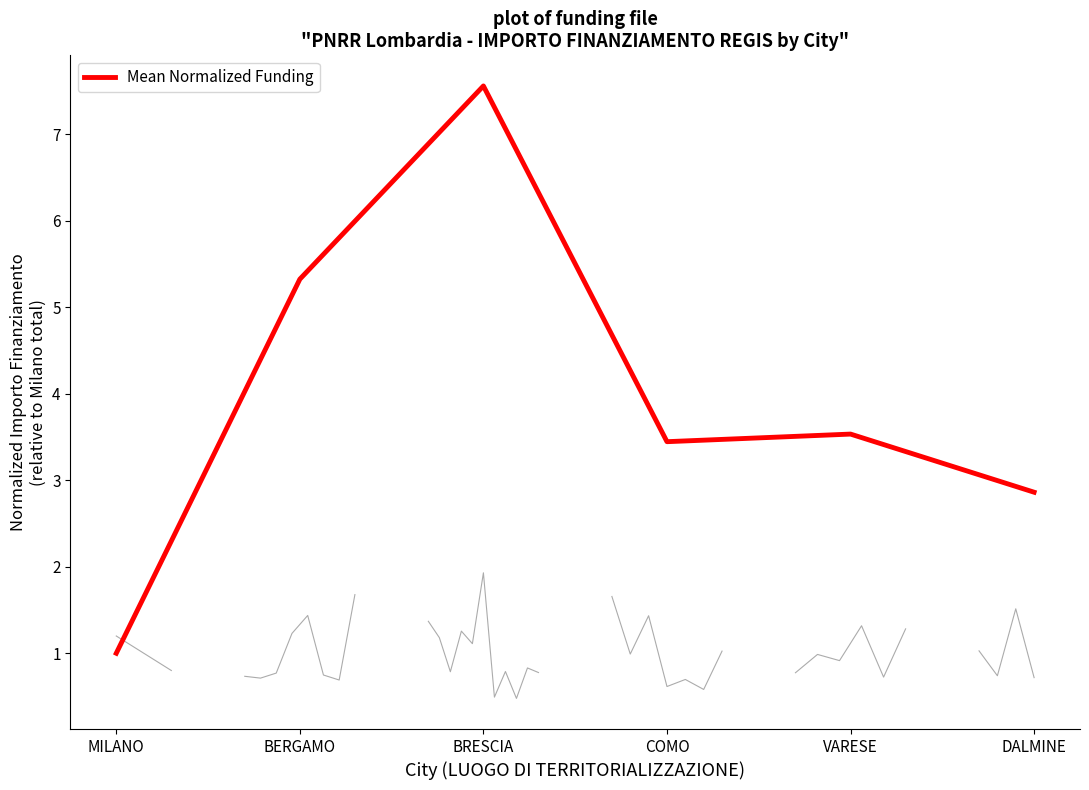

True or false: the data has more than 0 interior local peaks.

True